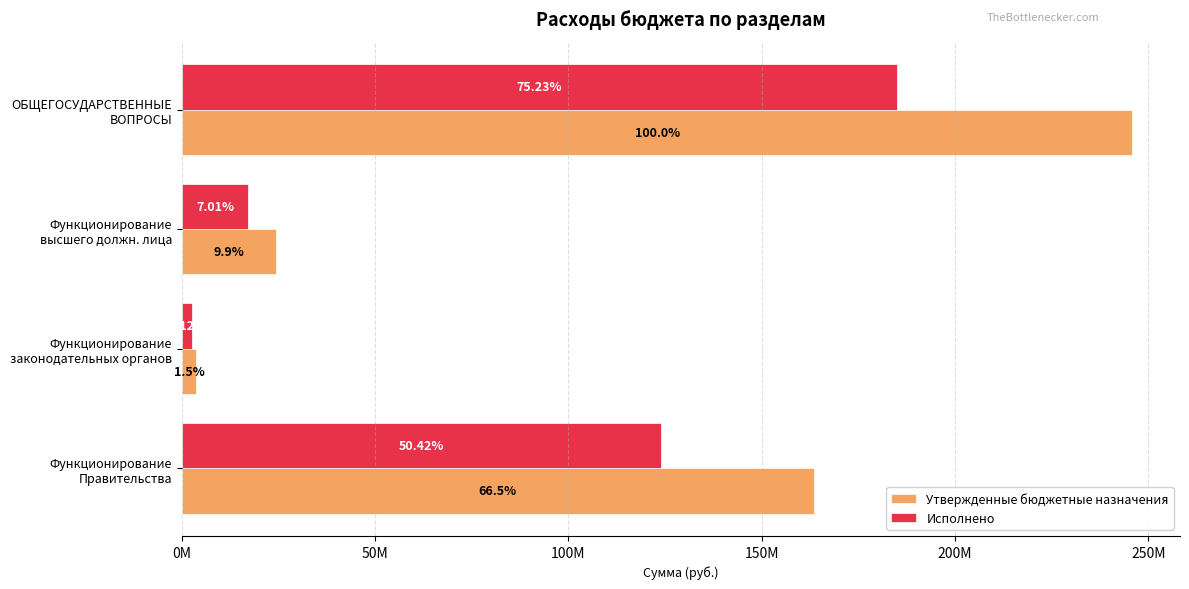

What are all the series names shown in the legend?

Утвержденные бюджетные назначения, Исполнено